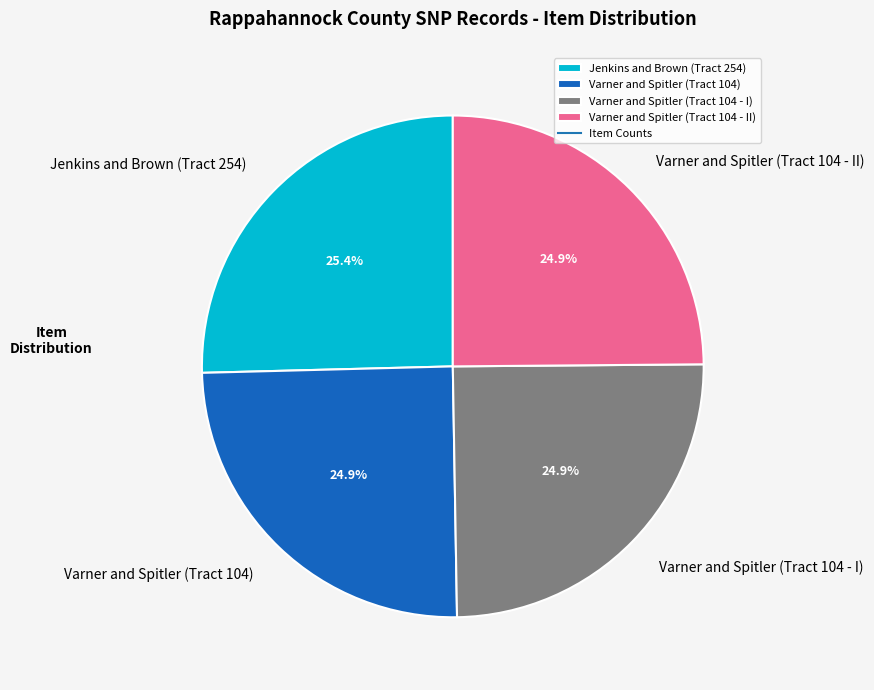

True or false: Jenkins and Brown (Tract 254) accounts for 16% of the total.

False